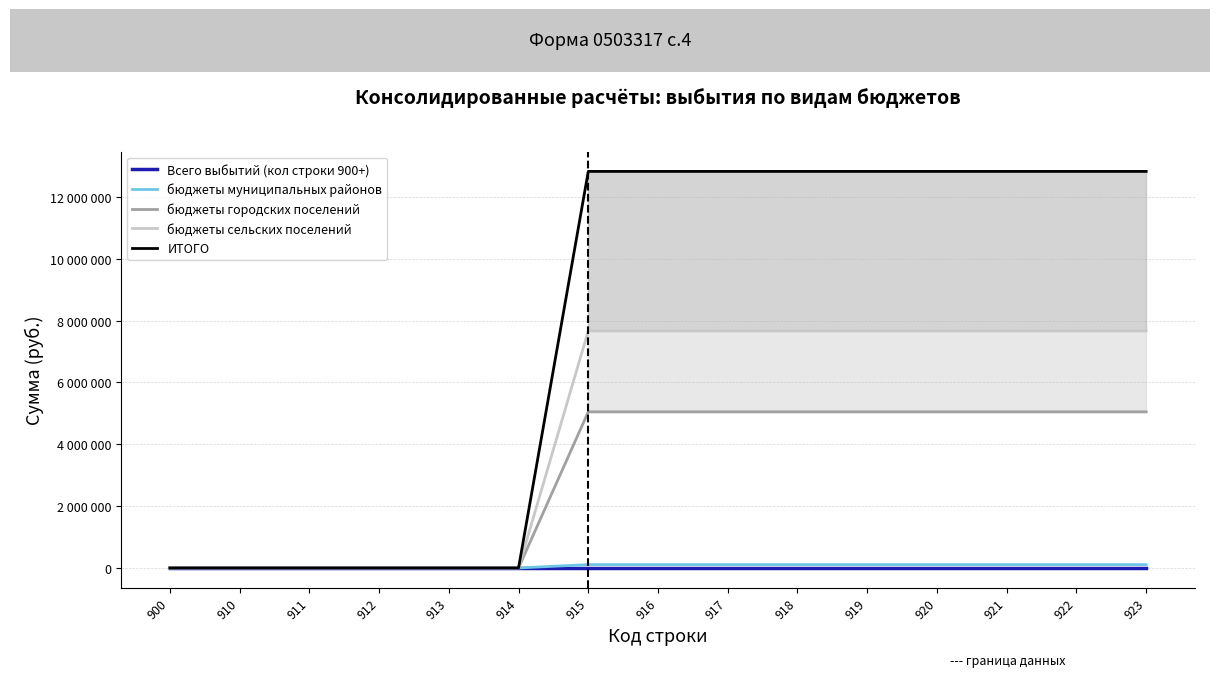

Rank the series by their maximum value, from highest to lowest.

ИТОГО, бюджеты сельских поселений, бюджеты городских поселений, бюджеты муниципальных районов, Всего выбытий (кол строки 900+)